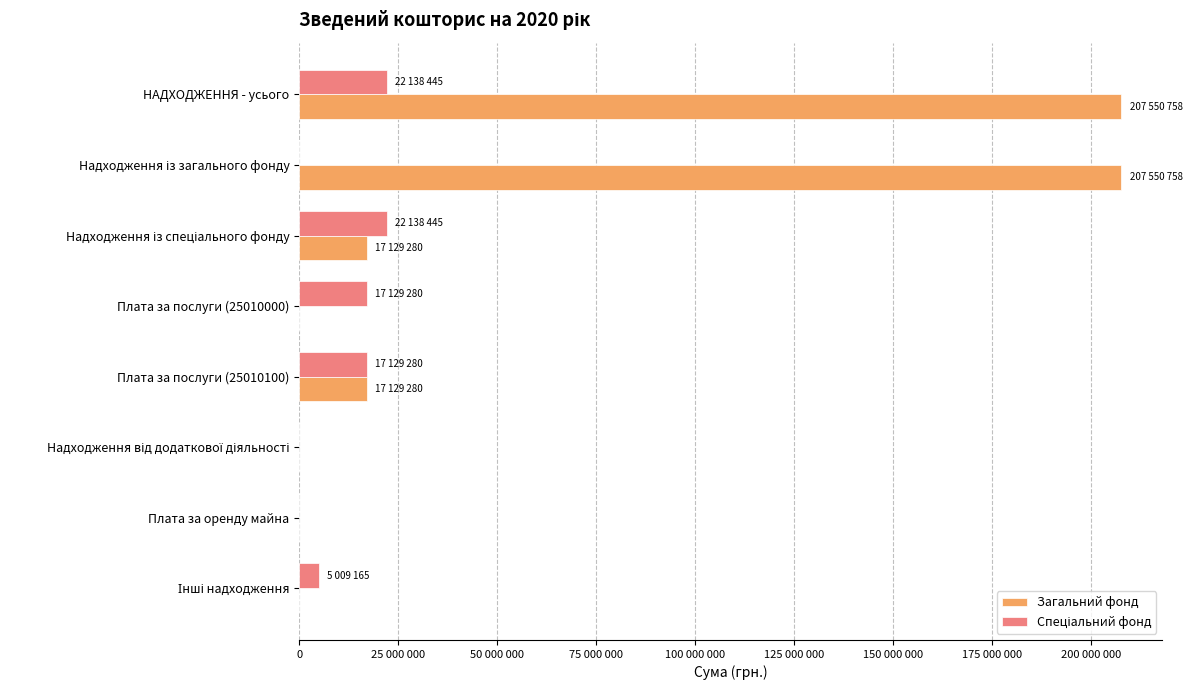

How many values in the Загальний фонд series exceed 17129280?

2